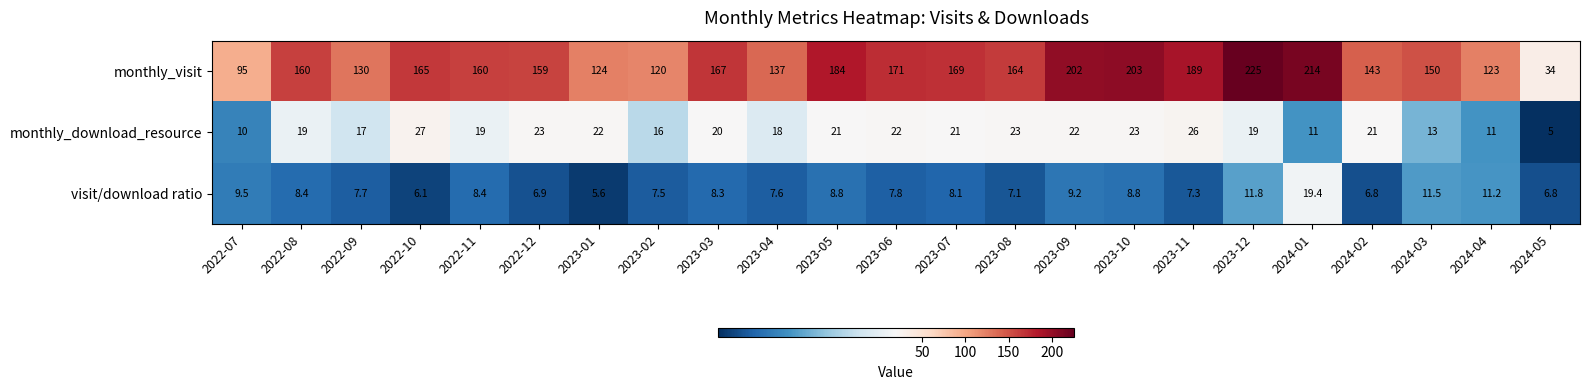

Rank the series by their maximum value, from lowest to highest.

visit/download ratio, monthly_download_resource, monthly_visit